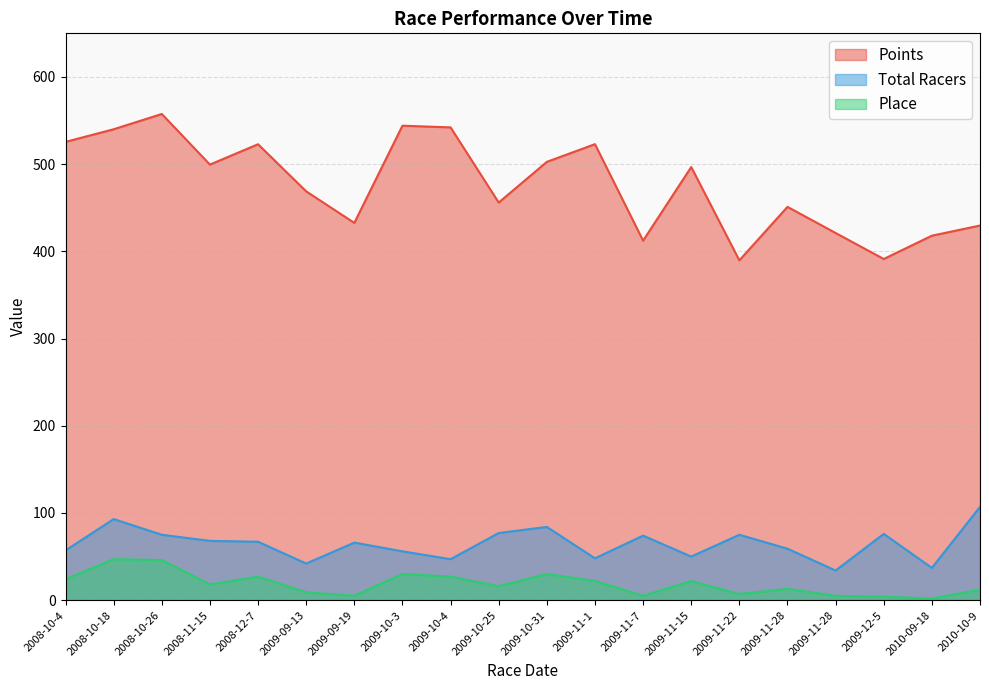

Does the chart display data point markers on the line(s)?

No